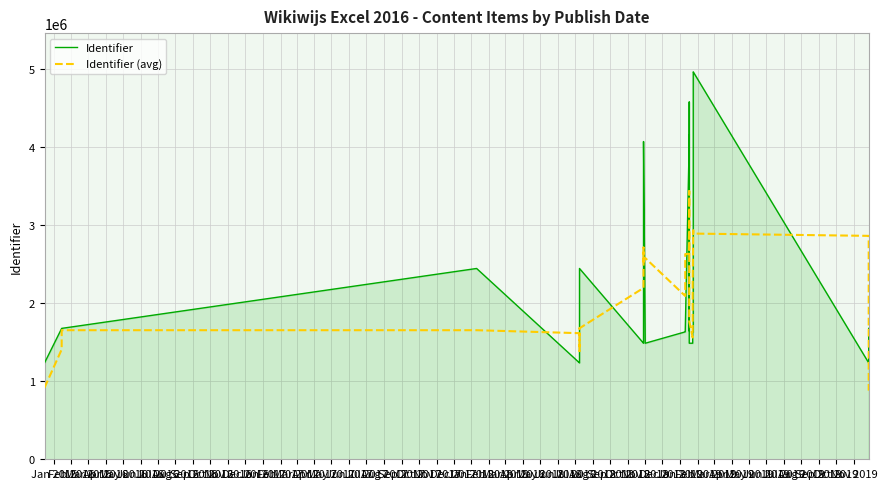

True or false: Identifier (avg) has a value of 1655635.6 at Apr 2016.

True